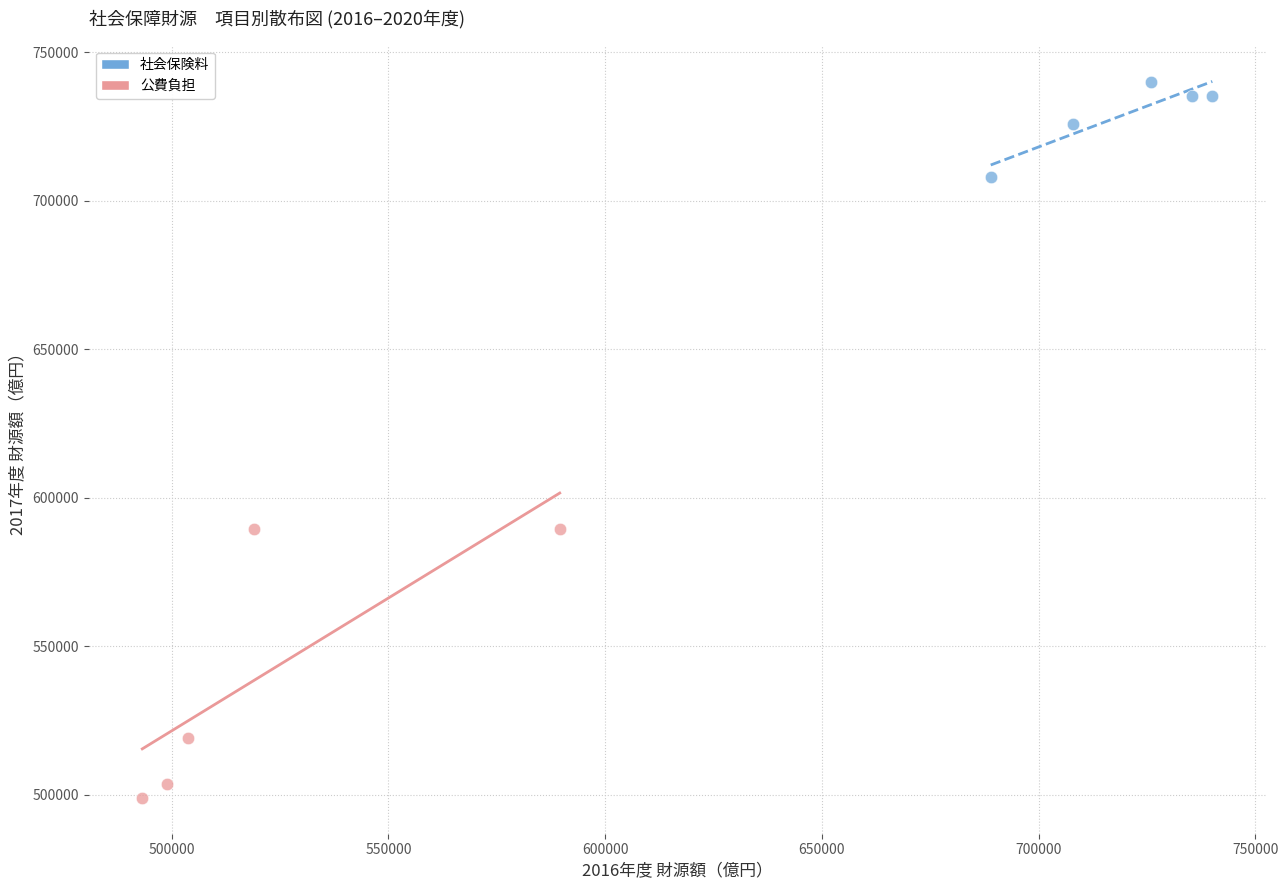

Which series has the widest spread of Y values?

公費負担